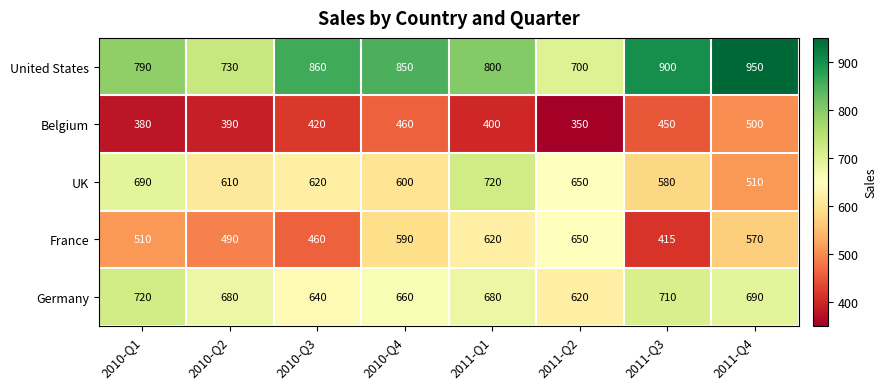

Is the value of UK at 2010-Q4 greater than the value of France at 2010-Q1?

Yes